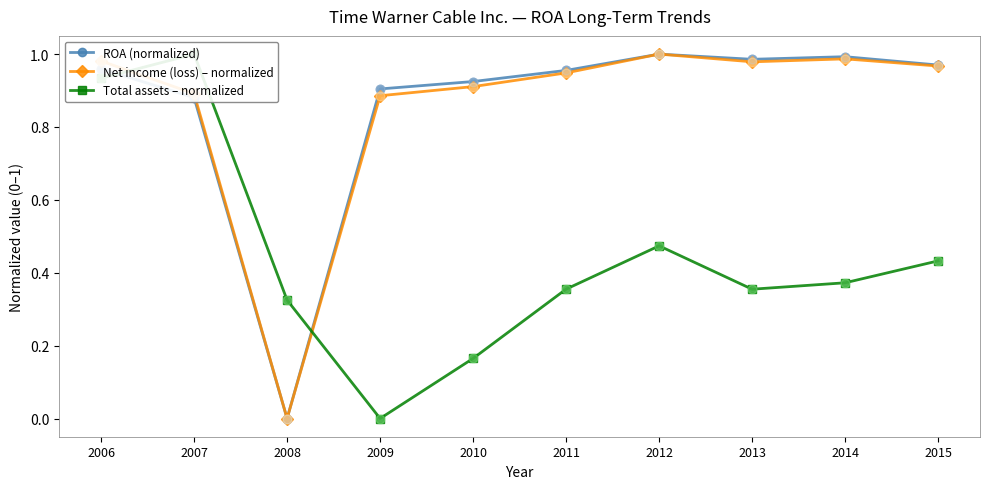

What are all the series names shown in the legend?

ROA (normalized), Net income (loss) – normalized, Total assets – normalized